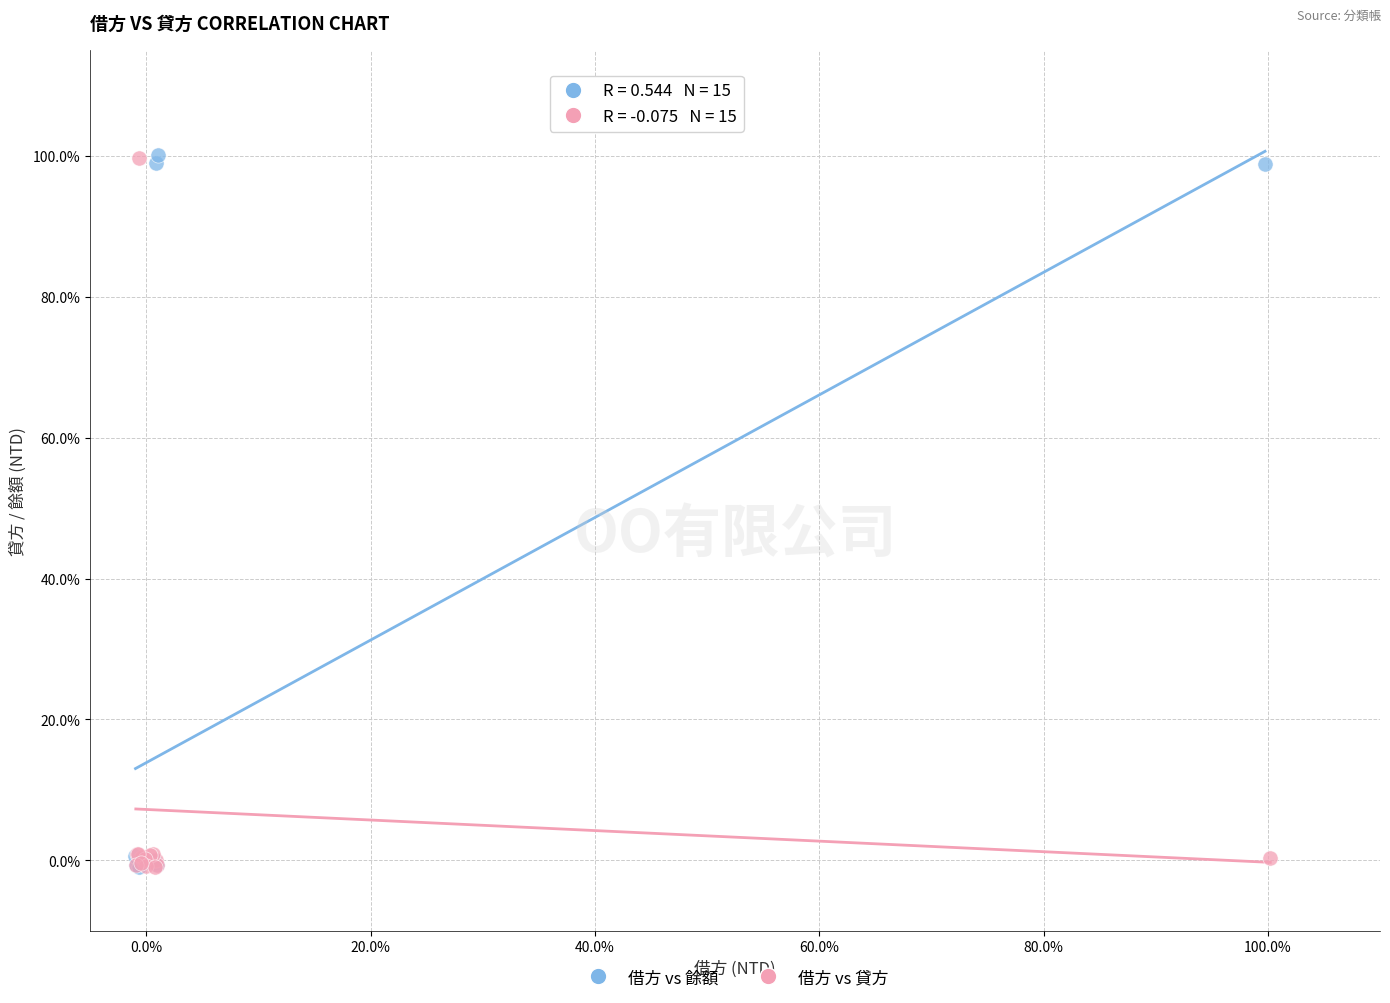

What are all the series names shown in the legend?

借方 vs 餘額, 借方 vs 貸方